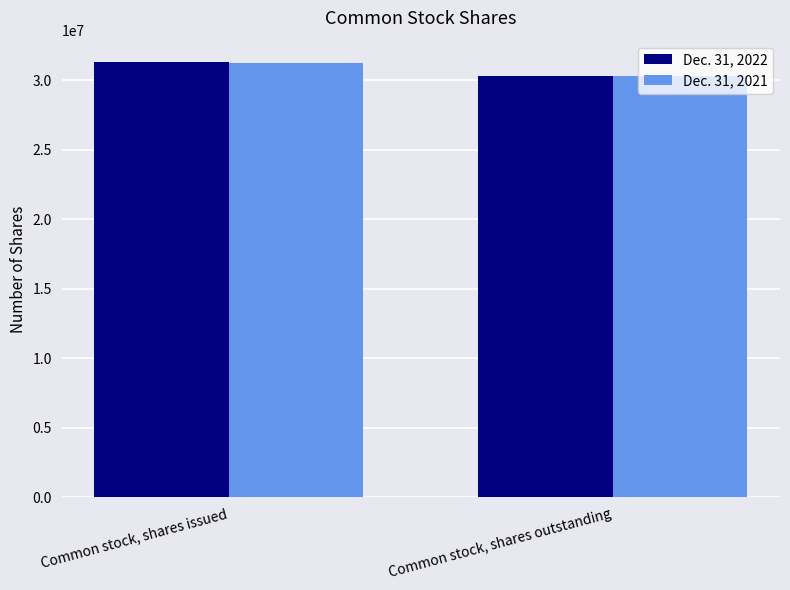

What is the sum of the Dec. 31, 2022 values at Common stock, shares outstanding and Common stock, shares issued?

61568600